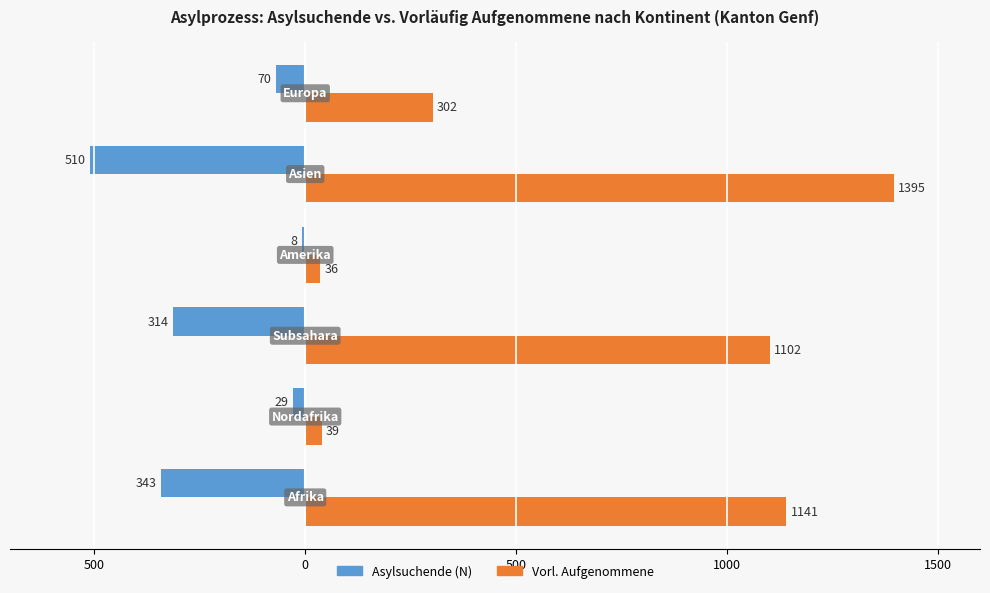

What is the difference between the maximum and minimum values in the Asylsuchende (N) series?

502